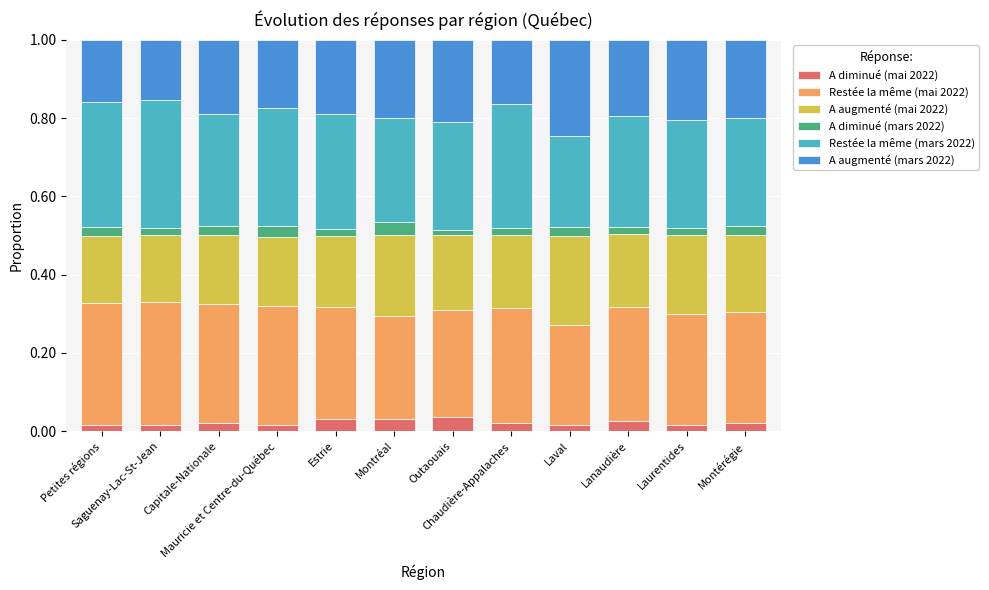

Count the number of categories in the chart.

12